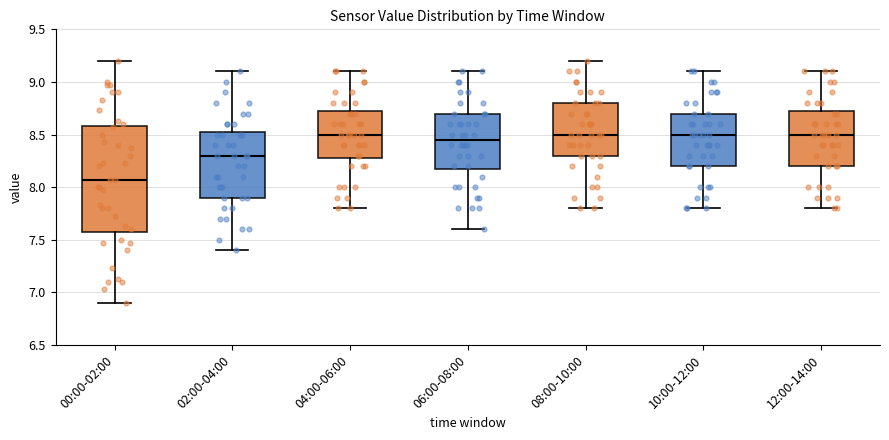

Reading left to right, transcribe this box plot: for each box, give where its median line is, the range the box spans, and where its two whiskers end, as read against the y-axis. The values are not printed on the chart, so give them approximately, as read against the axis.

00:00-02:00: median 8.05, box 7.60 to 8.60, whiskers 6.90 to 9.20
02:00-04:00: median 8.30, box 7.90 to 8.55, whiskers 7.40 to 9.10
04:00-06:00: median 8.50, box 8.30 to 8.75, whiskers 7.80 to 9.10
06:00-08:00: median 8.45, box 8.20 to 8.70, whiskers 7.60 to 9.10
08:00-10:00: median 8.50, box 8.30 to 8.80, whiskers 7.80 to 9.20
10:00-12:00: median 8.50, box 8.20 to 8.70, whiskers 7.80 to 9.10
12:00-14:00: median 8.50, box 8.20 to 8.75, whiskers 7.80 to 9.10